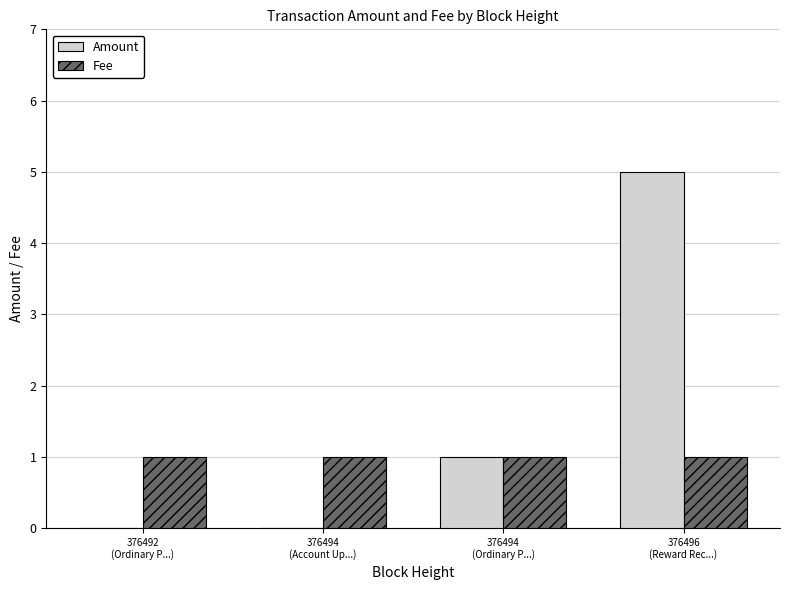

How many categories are shown in the chart?

4